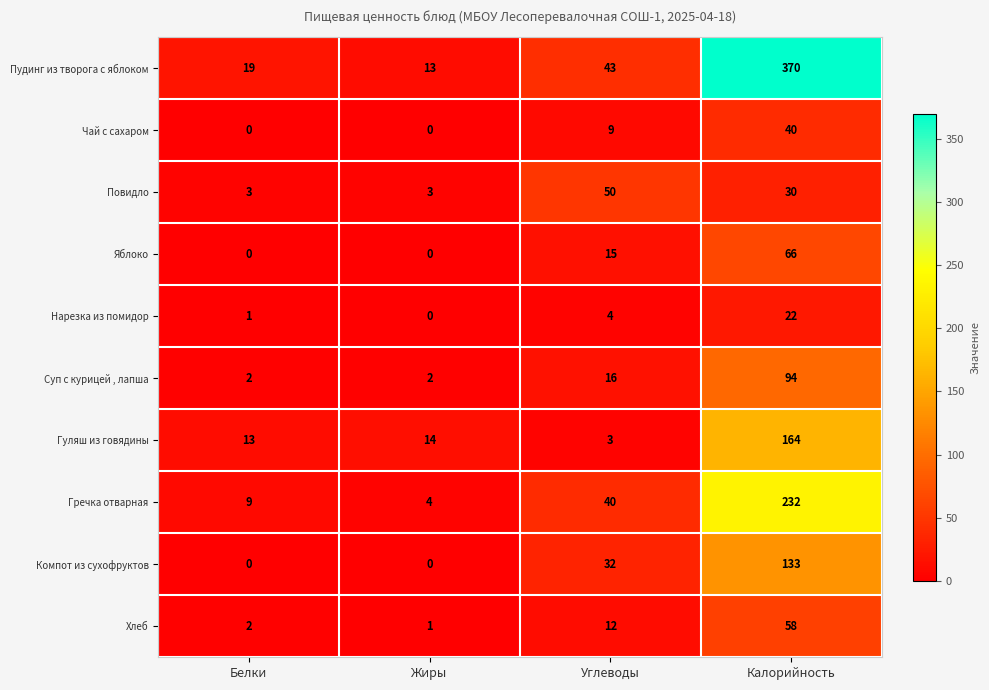

Which series has the largest total across all categories?

Пудинг из творога с яблоком